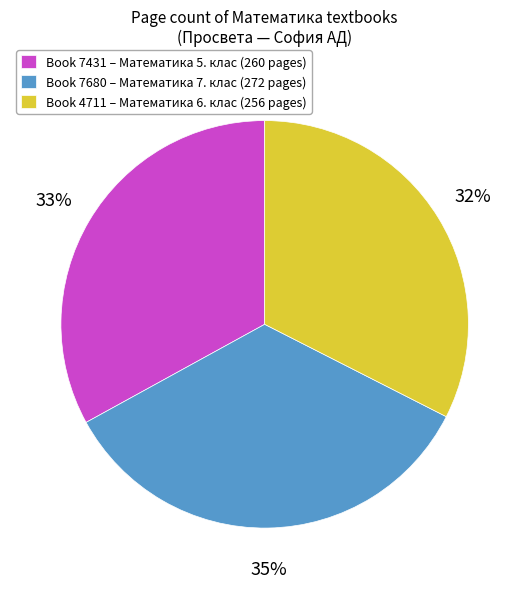

What is the largest slice in the pie chart?

Book 7680 – Математика 7. клас (272 pages)